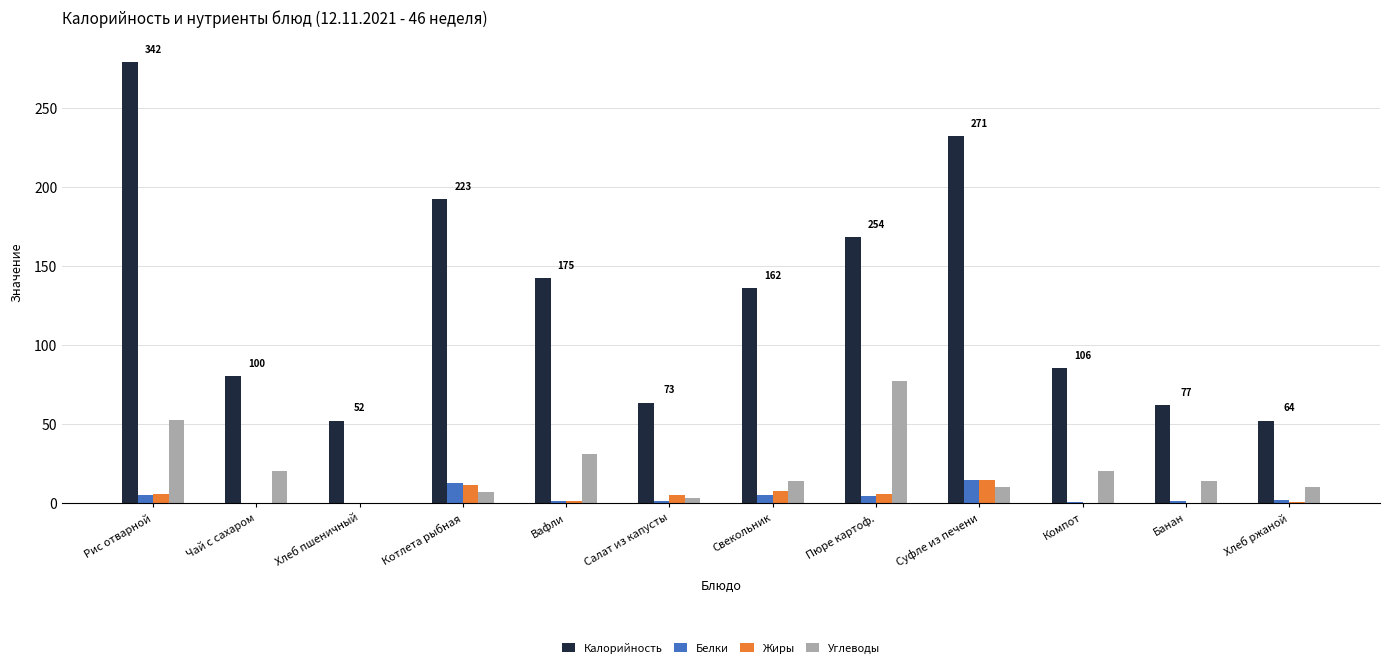

Where does the Калорийность series first go above 135?

Рис отварной